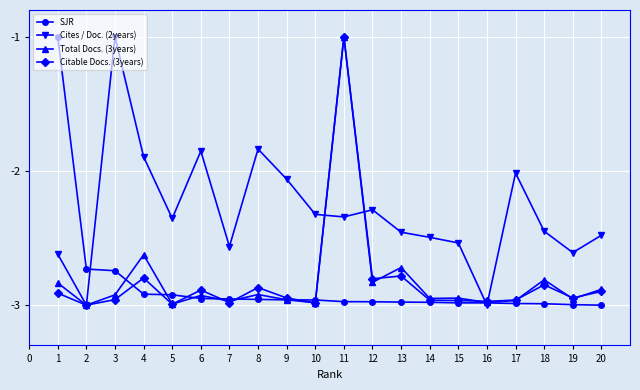

The value of SJR at 15 is -3.0. True or false?

True